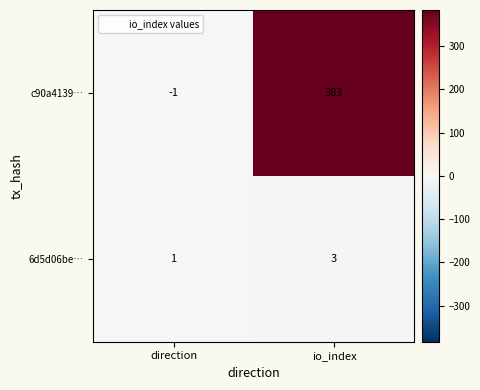

What is the total value across all series at io_index?

386